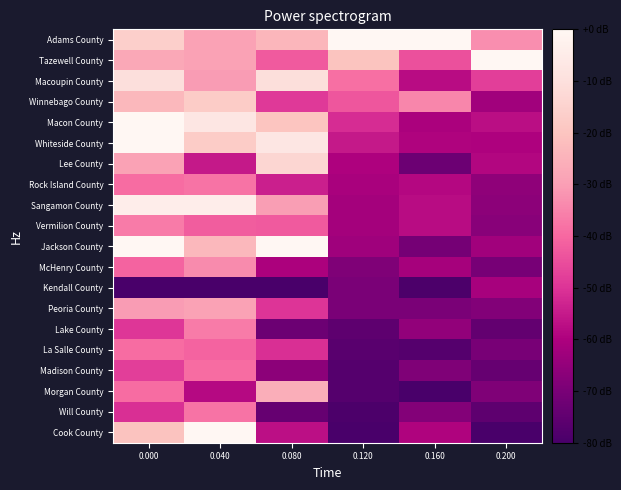

Reading right to left, extract all data points from this chart.

Adams County: 0.200=-33.0	0.160=0.0	0.120=0.0	0.080=-23.9	0.040=-29.1	0.000=-16.0
Tazewell County: 0.200=0.0	0.160=-44.7	0.120=-20.2	0.080=-42.6	0.040=-29.1	0.000=-27.6
Macoupin County: 0.200=-48.1	0.160=-57.7	0.120=-38.6	0.080=-10.4	0.040=-30.5	0.000=-10.2
Winnebago County: 0.200=-62.3	0.160=-34.4	0.120=-43.2	0.080=-48.8	0.040=-17.5	0.000=-23.3
Macon County: 0.200=-57.4	0.160=-60.5	0.120=-51.5	0.080=-19.7	0.040=-7.3	0.000=0.0
Whiteside County: 0.200=-59.7	0.160=-59.5	0.120=-55.2	0.080=-7.3	0.040=-17.5	0.000=0.0
Lee County: 0.200=-58.8	0.160=-72.6	0.120=-59.8	0.080=-13.5	0.040=-55.3	0.000=-29.1
Rock Island County: 0.200=-65.8	0.160=-58.6	0.120=-60.7	0.080=-54.0	0.040=-37.8	0.000=-39.3
Sangamon County: 0.200=-66.4	0.160=-57.7	0.120=-61.6	0.080=-30.1	0.040=-4.4	0.000=-4.4
Vermilion County: 0.200=-67.0	0.160=-57.7	0.120=-61.6	0.080=-42.6	0.040=-42.2	0.000=-36.4
Jackson County: 0.200=-62.3	0.160=-70.7	0.120=-62.5	0.080=0.0	0.040=-23.3	0.000=0.0
McHenry County: 0.200=-70.4	0.160=-61.4	0.120=-69.0	0.080=-60.3	0.040=-33.5	0.000=-40.7
Kendall County: 0.200=-61.2	0.160=-79.1	0.120=-69.9	0.080=-80.0	0.040=-80.0	0.000=-80.0
Peoria County: 0.200=-68.4	0.160=-69.8	0.120=-69.9	0.080=-49.9	0.040=-29.1	0.000=-30.5
Lake County: 0.200=-74.5	0.160=-65.1	0.120=-75.4	0.080=-72.7	0.040=-36.4	0.000=-49.5
La Salle County: 0.200=-70.1	0.160=-77.2	0.120=-76.3	0.080=-50.9	0.040=-40.7	0.000=-39.3
Madison County: 0.200=-73.9	0.160=-68.8	0.120=-77.2	0.080=-66.5	0.040=-39.3	0.000=-48.0
Morgan County: 0.200=-69.0	0.160=-80.0	0.120=-77.2	0.080=-26.0	0.040=-58.2	0.000=-39.3
Will County: 0.200=-75.4	0.160=-67.9	0.120=-79.1	0.080=-73.8	0.040=-37.8	0.000=-50.9
Cook County: 0.200=-80.0	0.160=-59.5	0.120=-80.0	0.080=-57.1	0.040=0.0	0.000=-20.4